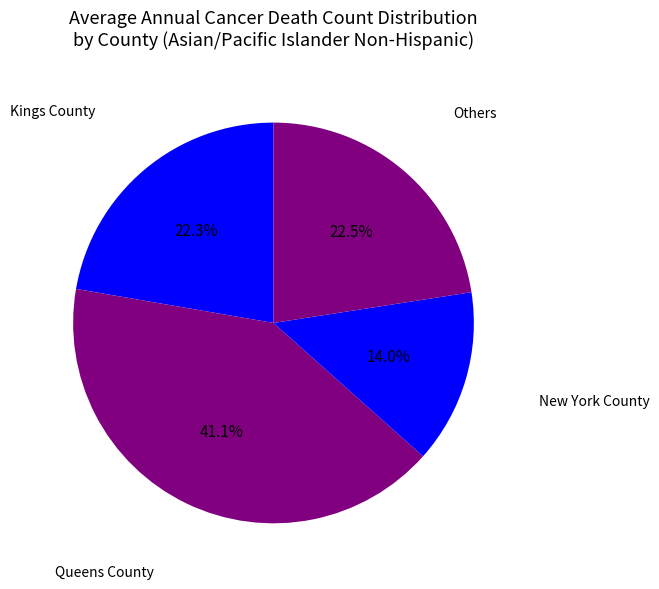

What percentage is NOT represented by New York County?

86.0%